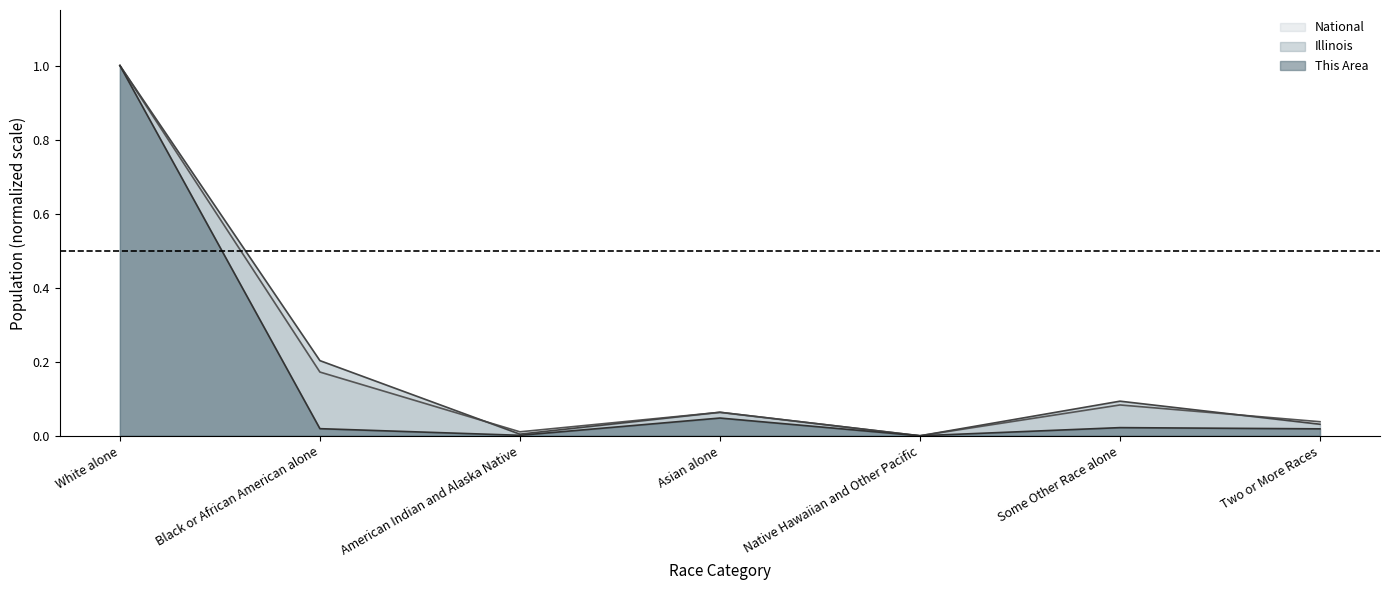

True or false: National and This Area intersect in this chart.

False